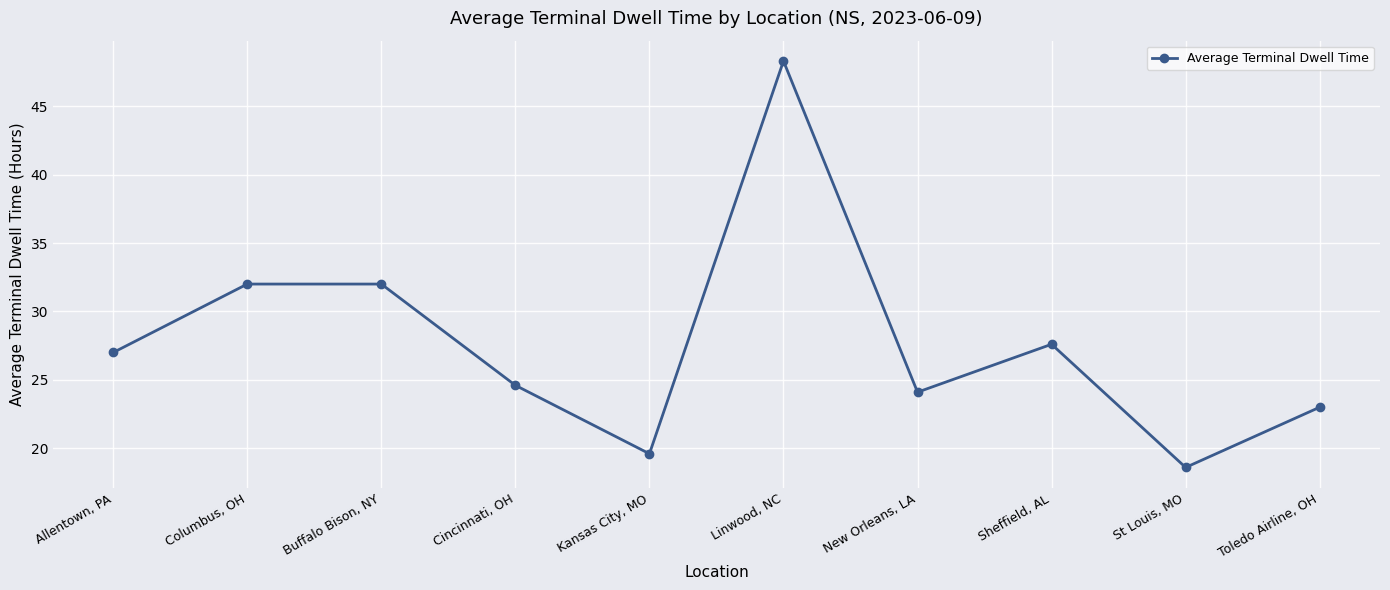

What is the change in value from Linwood, NC to New Orleans, LA?

-24.2